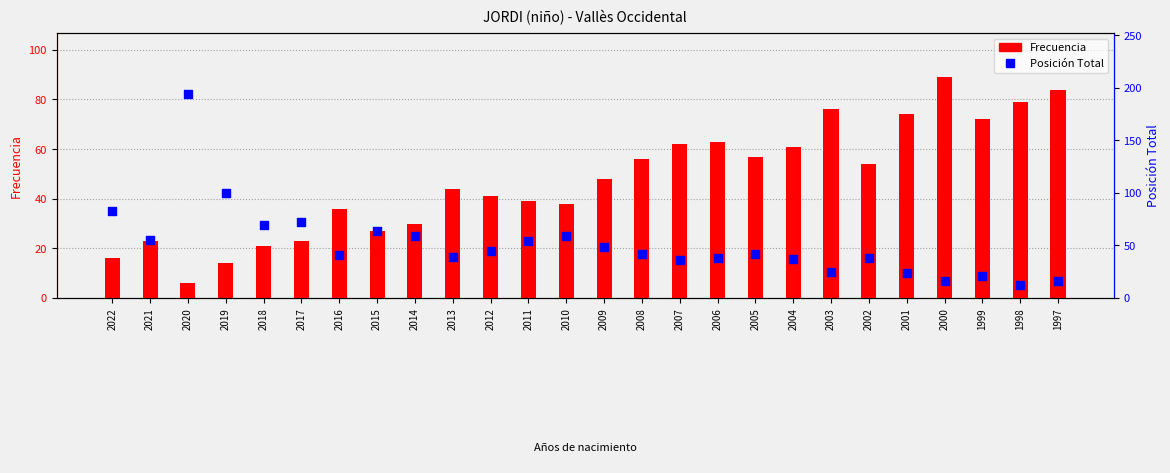

Which series has the largest total across all categories?

Posición Total